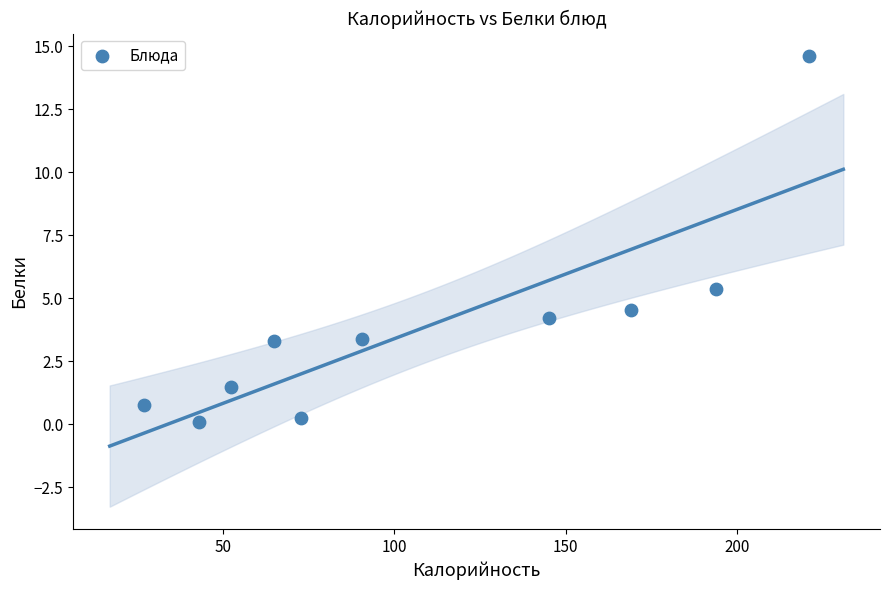

What is the range of X values (max minus min)?

194.0